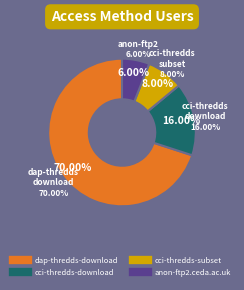

Is there a majority slice in this chart?

Yes